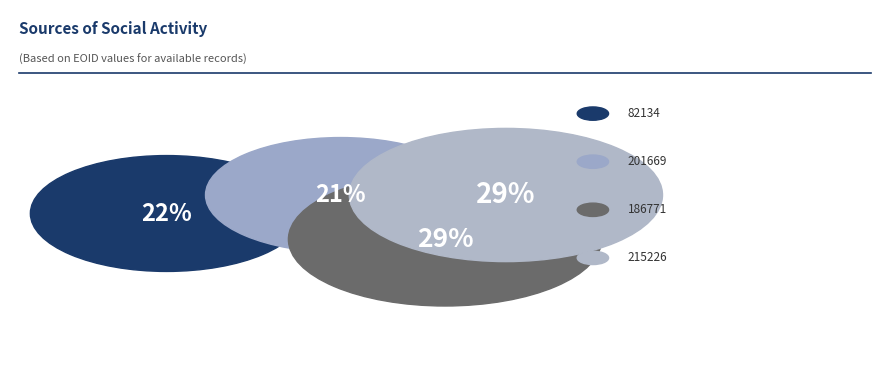

Is there any slice that represents more than half of the pie?

No